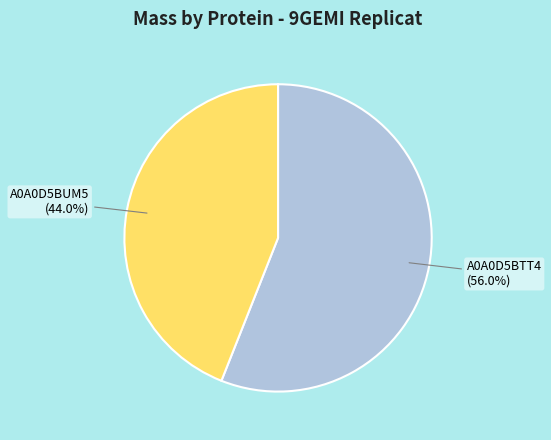

Is there a majority slice in this chart?

Yes